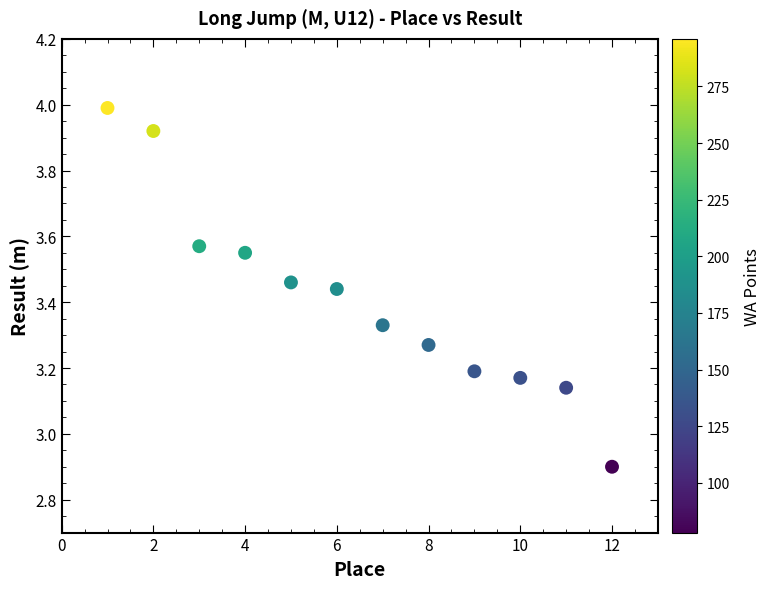

What Y value in the scatter plot is closest to 3?

2.9